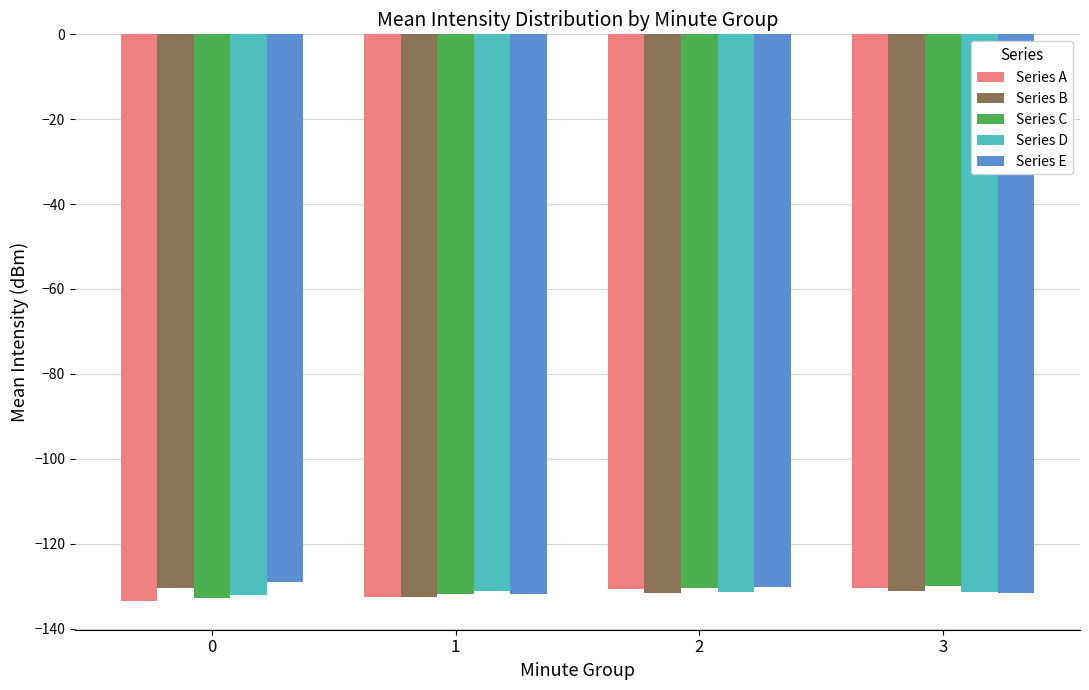

How many bars are there in total?

20